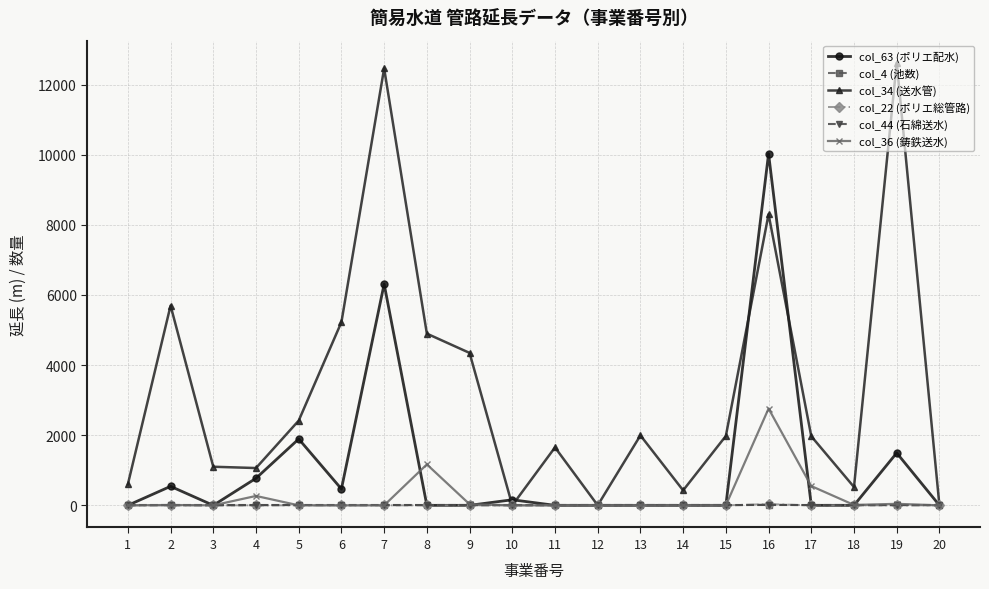

What is the greatest value displayed?

12623